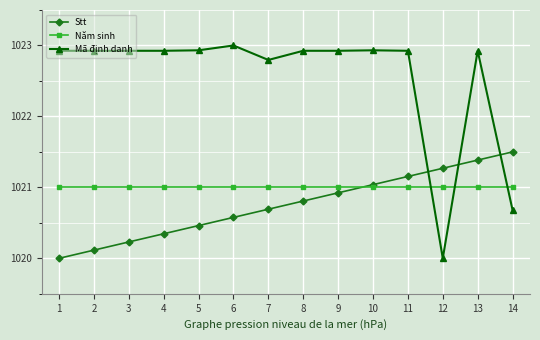

True or false: Mã định danh has more than 2 points higher than both neighbors.

True